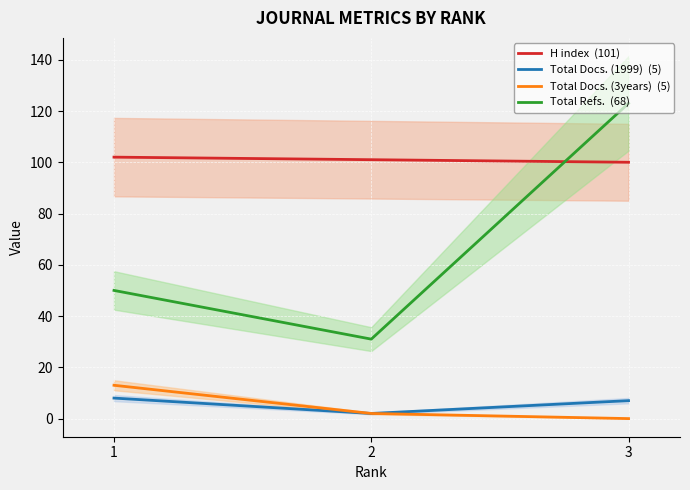

What are all the series names shown in the legend?

H index  (101), Total Docs. (1999)  (5), Total Docs. (3years)  (5), Total Refs.  (68)